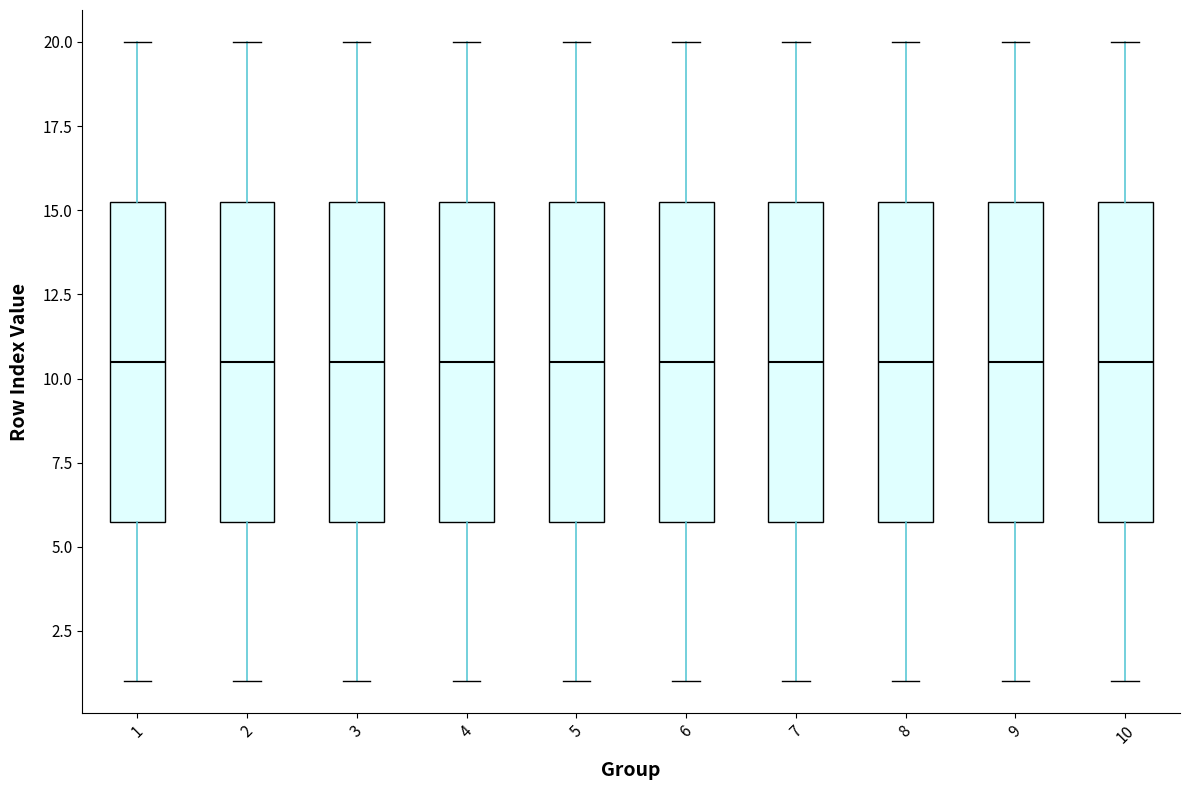

Where does the median line of the box at x = 5 sit on the y-axis? The values are not printed on the chart, so give them approximately, as read against the axis.

10.5